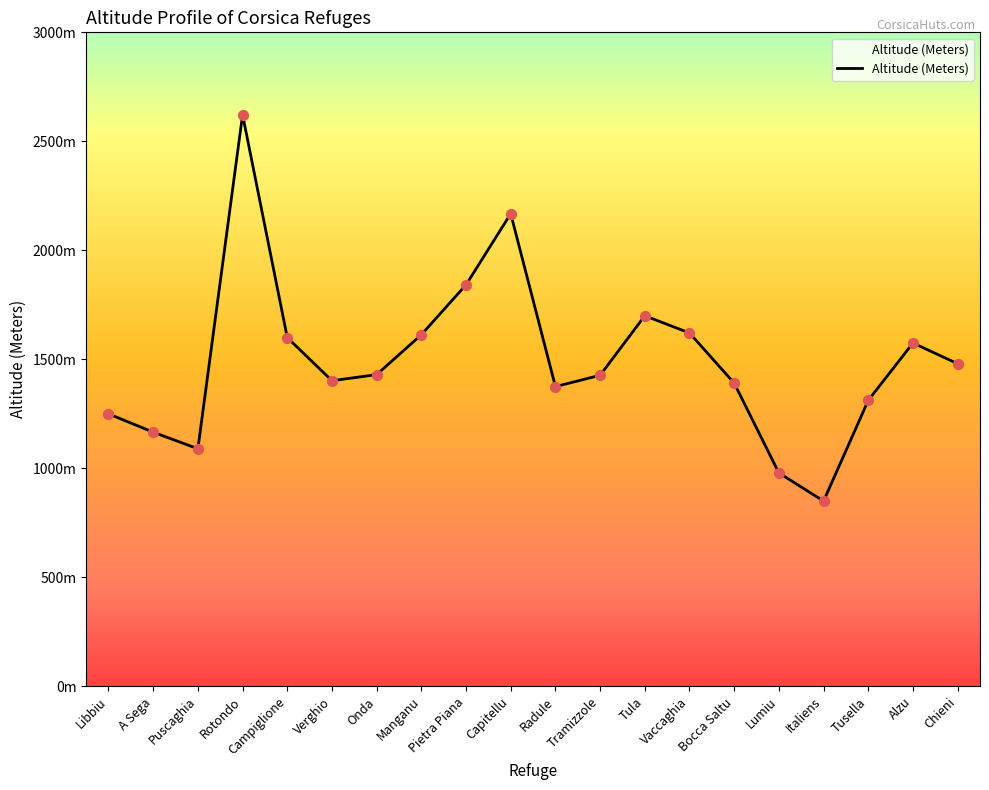

What is the change in value from Rotondo to Tusella?

-1310